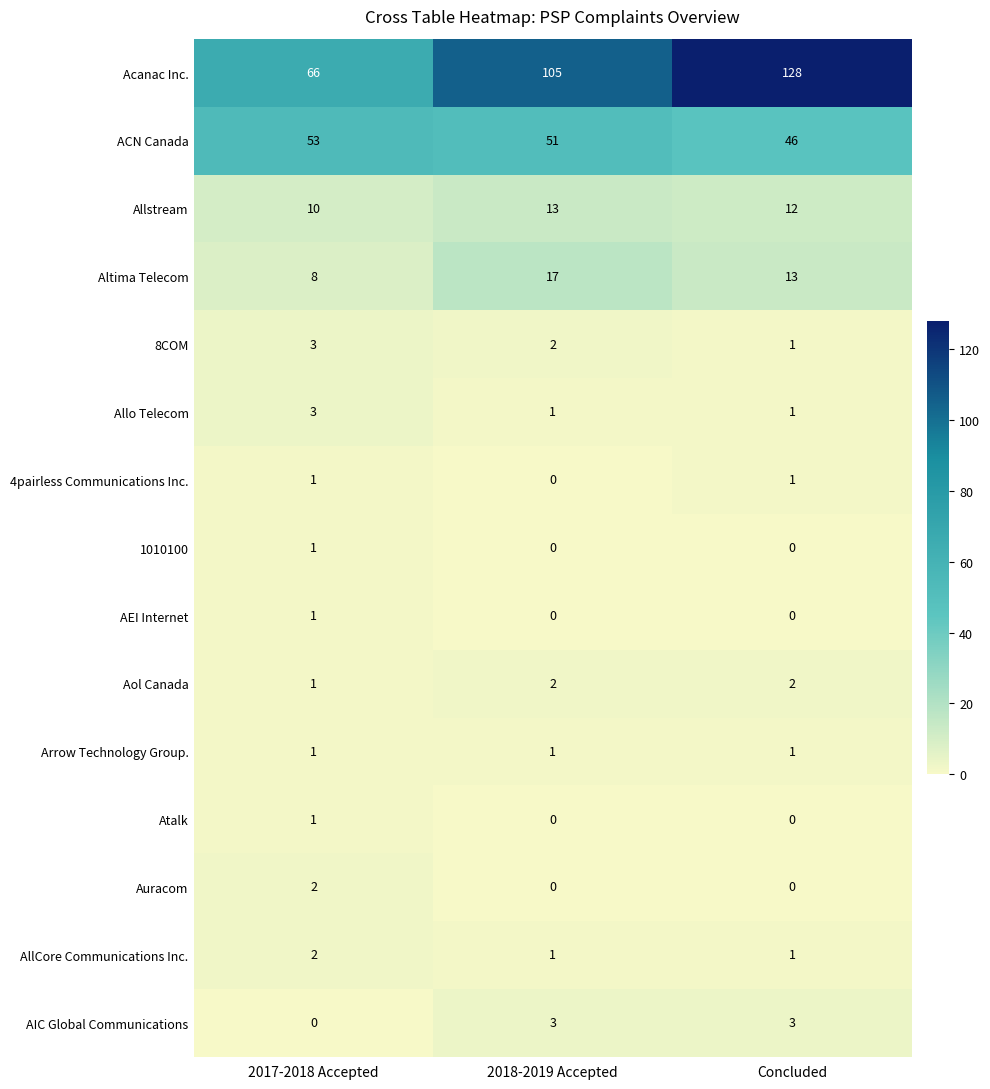

How many values in AEI Internet are above zero?

1